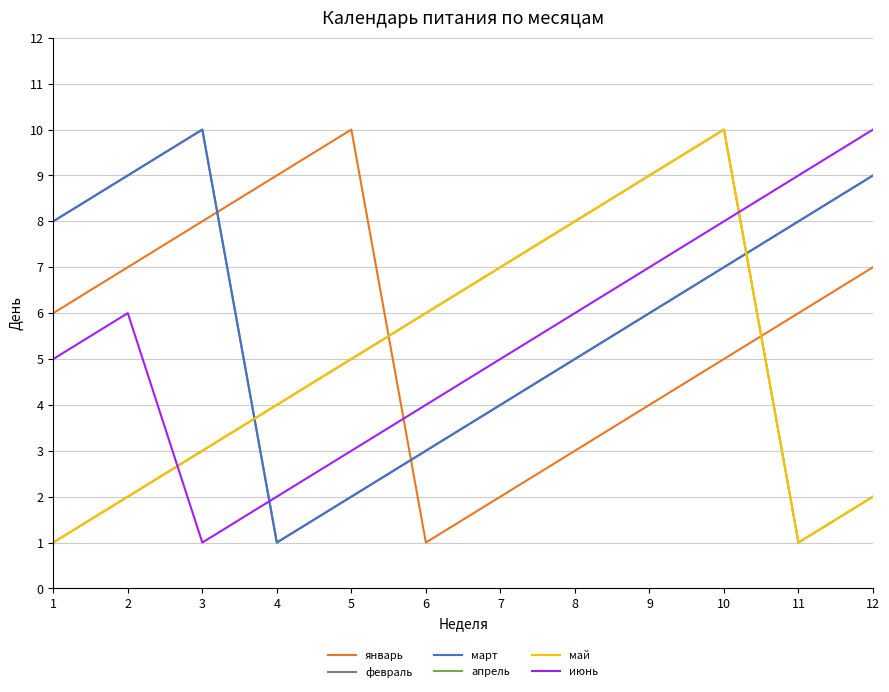

Reading left to right, transcribe all the data shown in this chart.

январь: 1=6	2=7	3=8	4=9	5=10	6=1	7=2	8=3	9=4	10=5	11=6	12=7
февраль: 1=8	2=9	3=10	4=1	5=2	6=3	7=4	8=5	9=6	10=7	11=8	12=9
март: 1=8	2=9	3=10	4=1	5=2	6=3	7=4	8=5	9=6	10=7	11=8	12=9
апрель: 1=1	2=2	3=3	4=4	5=5	6=6	7=7	8=8	9=9	10=10	11=1	12=2
май: 1=1	2=2	3=3	4=4	5=5	6=6	7=7	8=8	9=9	10=10	11=1	12=2
июнь: 1=5	2=6	3=1	4=2	5=3	6=4	7=5	8=6	9=7	10=8	11=9	12=10